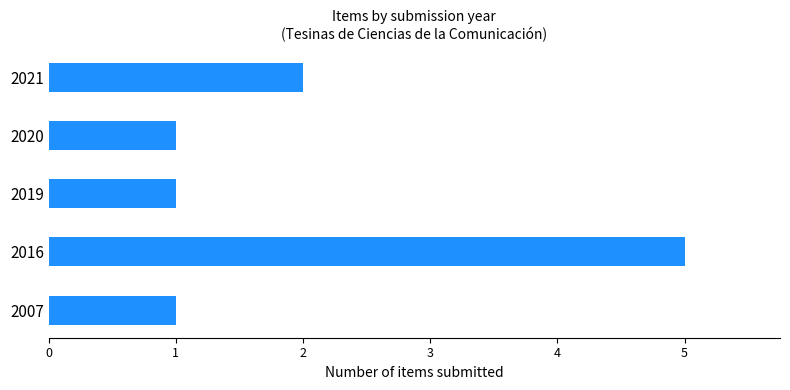

Reading bottom to top, list all the values displayed in this chart.

1	5	1	1	2